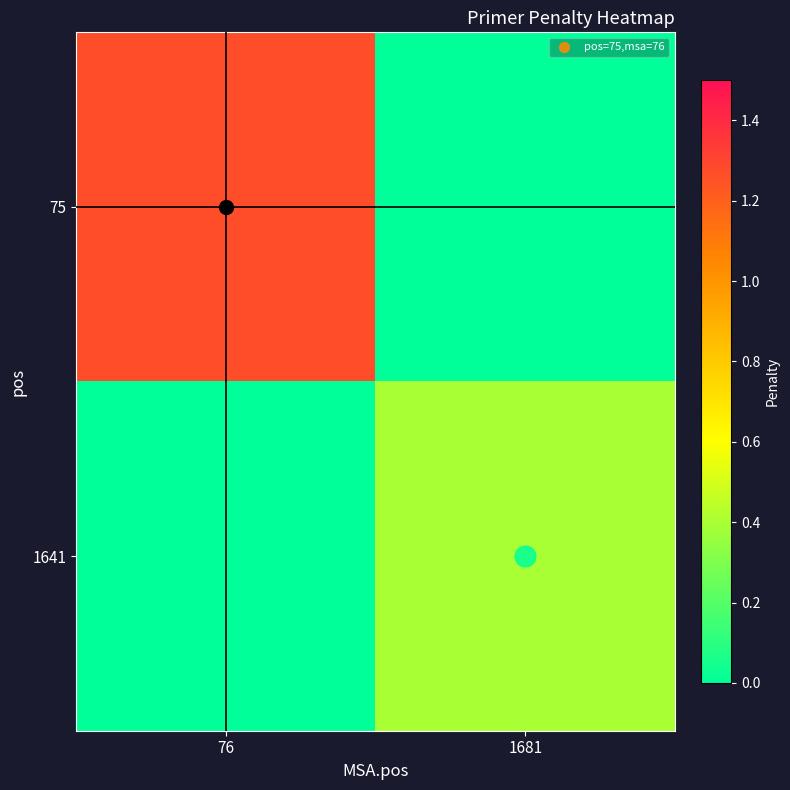

Rank the series by their average value, from highest to lowest.

75, 1641